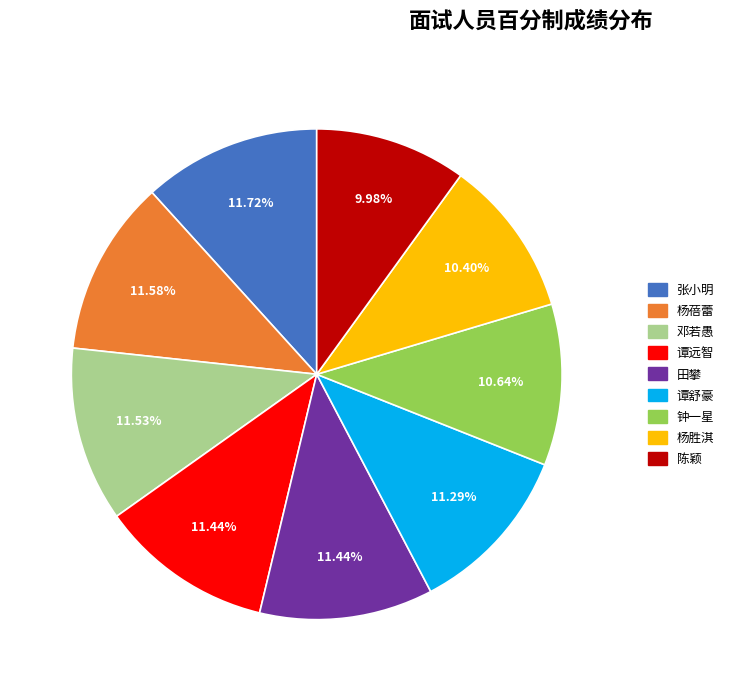

Do 张小明 and 杨蓓蕾 together represent more than half of the pie?

No